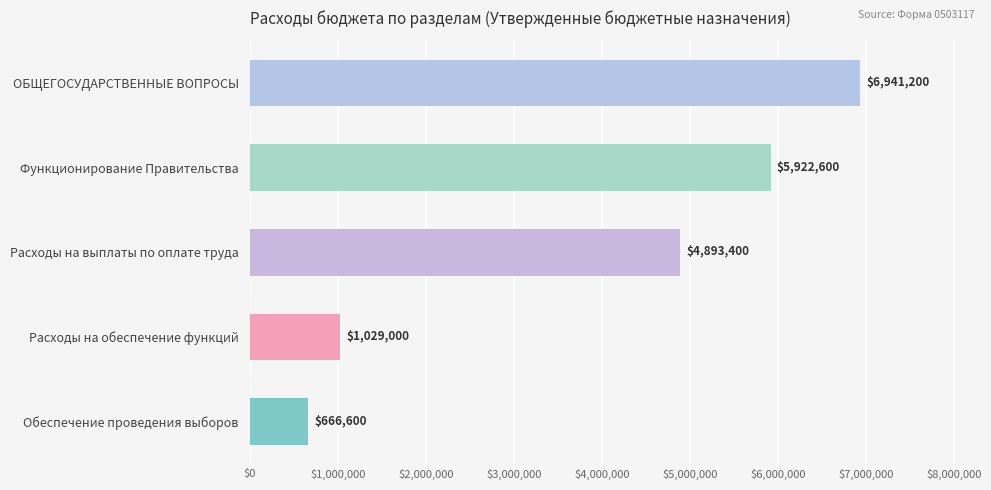

Rank the categories by value from highest to lowest.

ОБЩЕГОСУДАРСТВЕННЫЕ ВОПРОСЫ, Функционирование Правительства, Расходы на выплаты по оплате труда, Расходы на обеспечение функций, Обеспечение проведения выборов